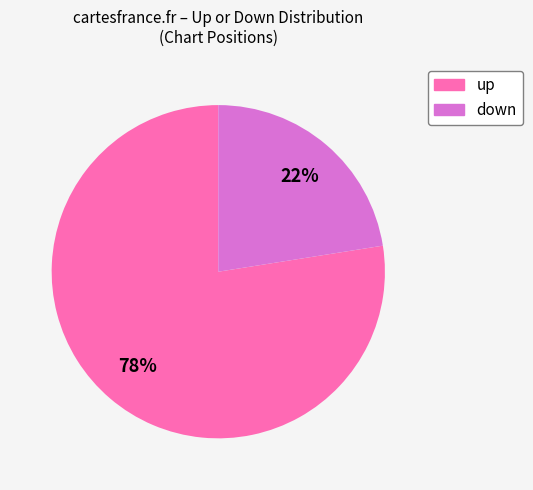

Rank the categories by value from highest to lowest.

up, down